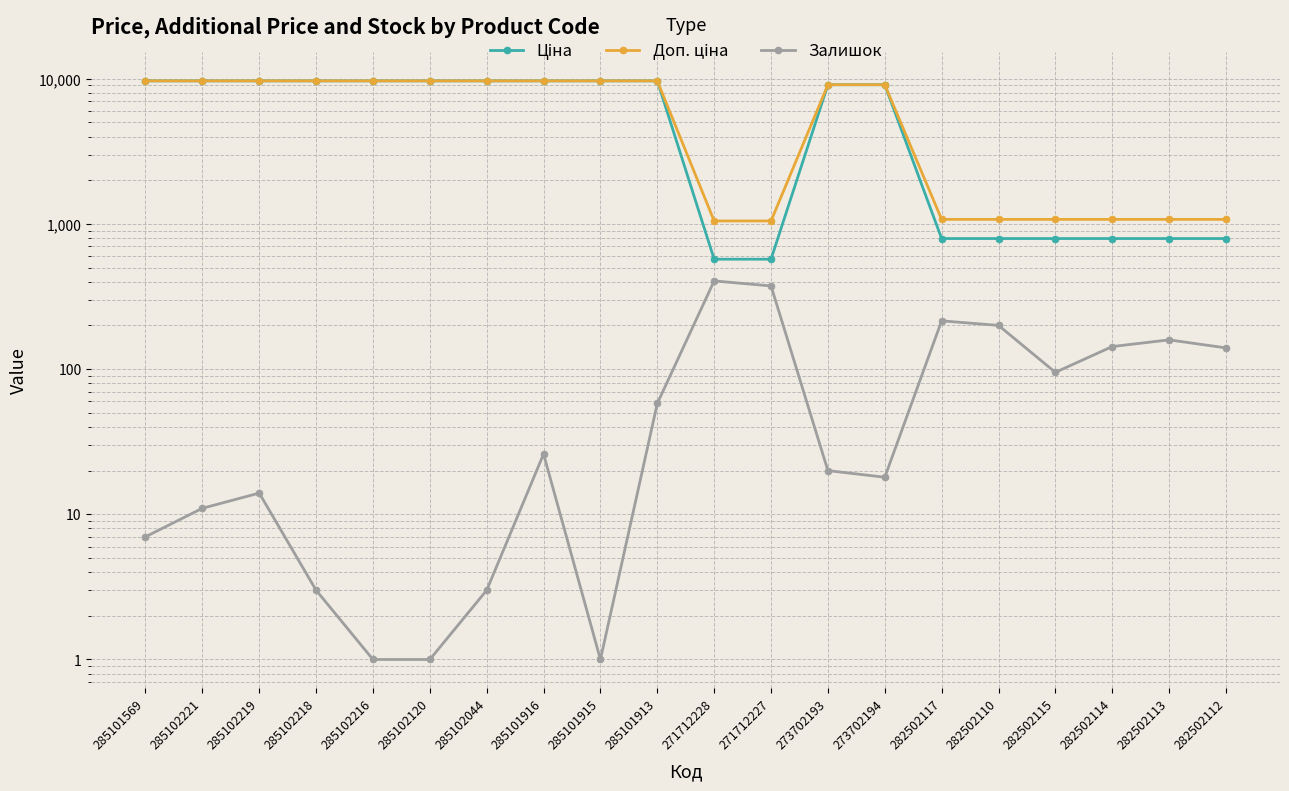

Is this an area chart (filled region under the line)?

No